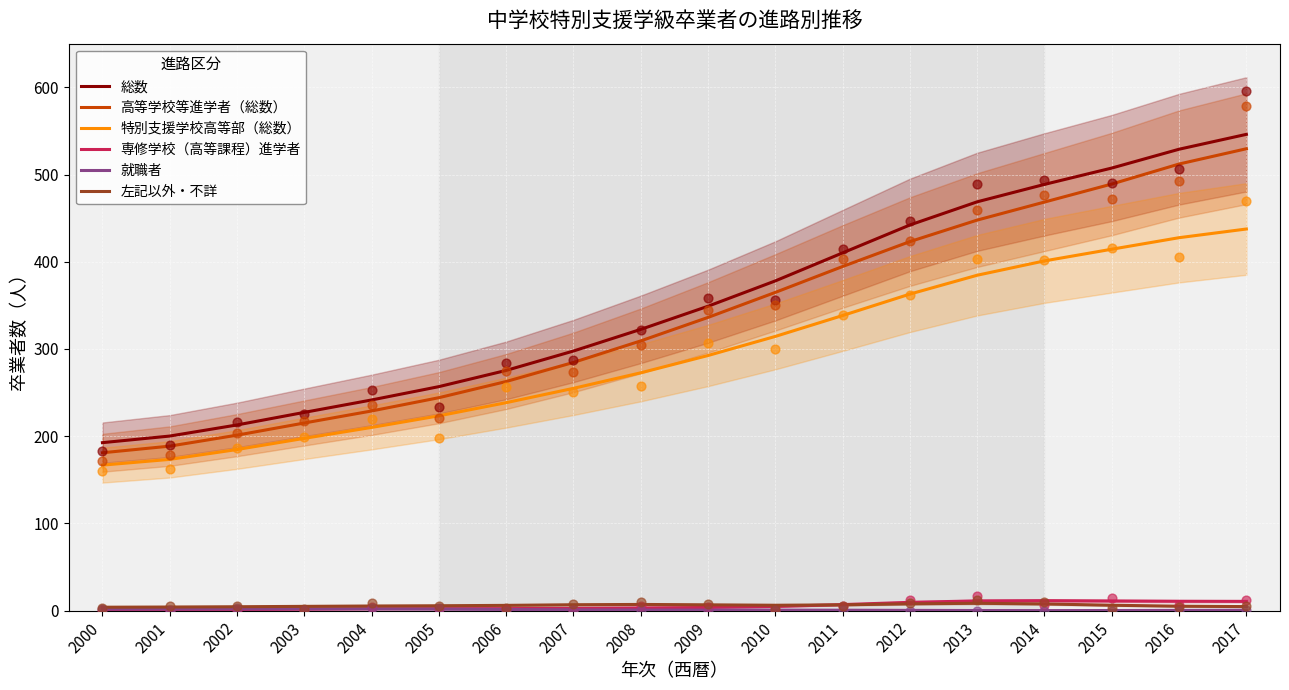

Which series has the largest total across all categories?

総数